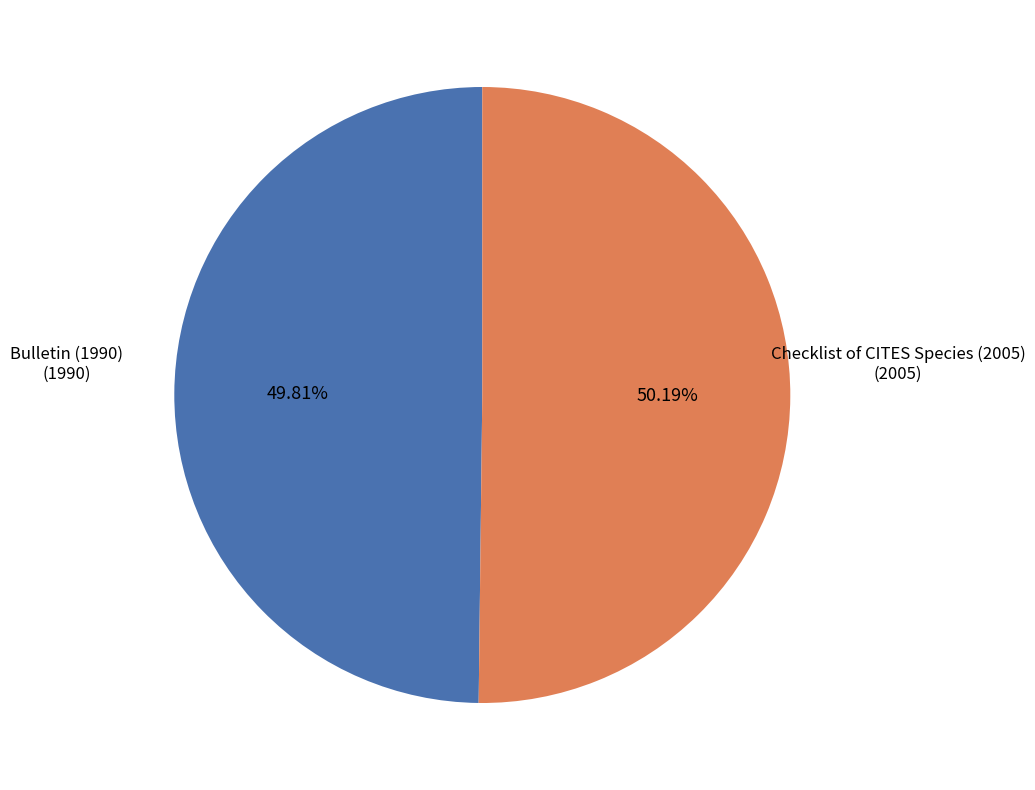

Is there a majority slice in this chart?

Yes